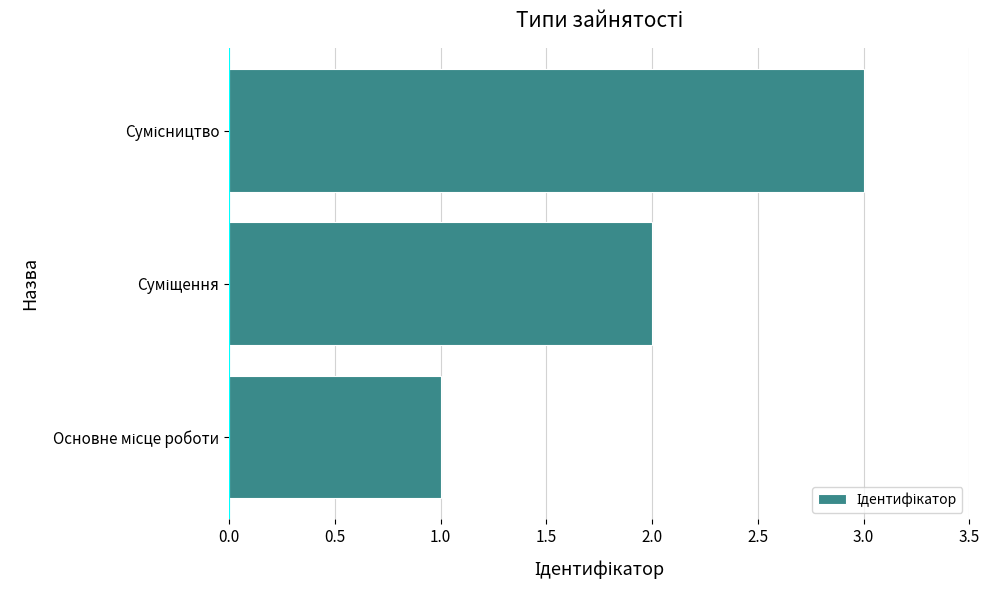

What is the greatest value displayed?

3